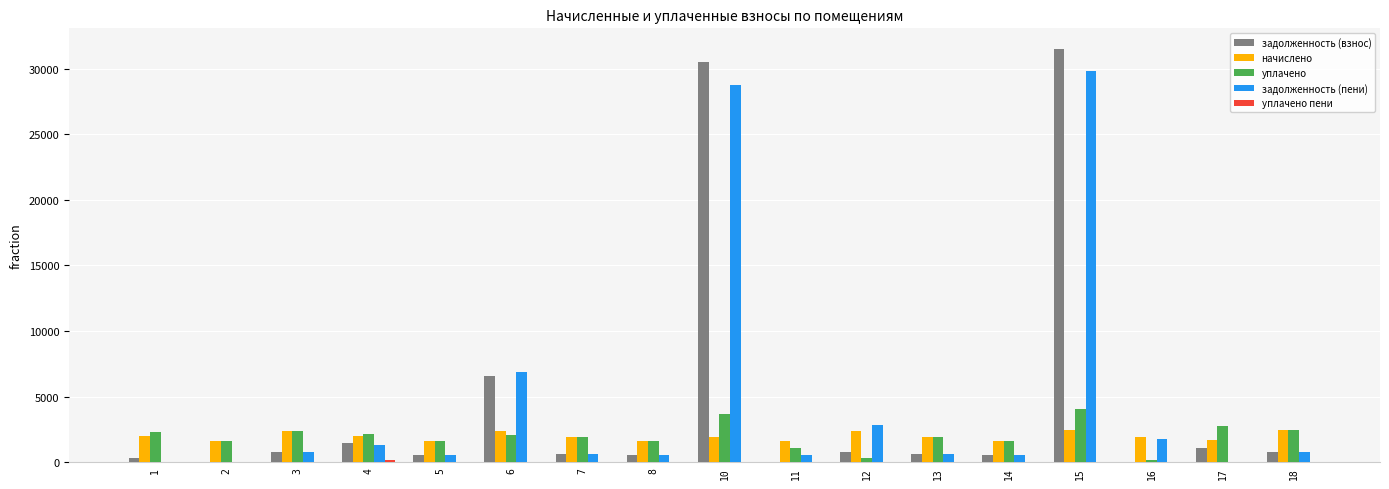

Is the value of начислено at 4 greater than the value of задолженность (пени) at 1?

Yes